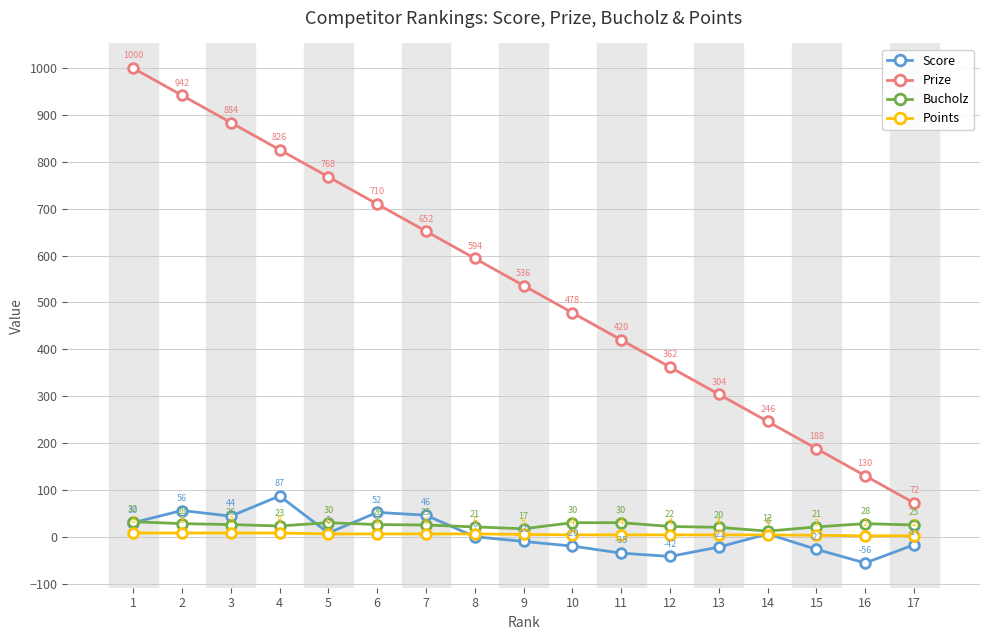

At 3, list the series in order from largest to smallest.

Prize, Score, Bucholz, Points